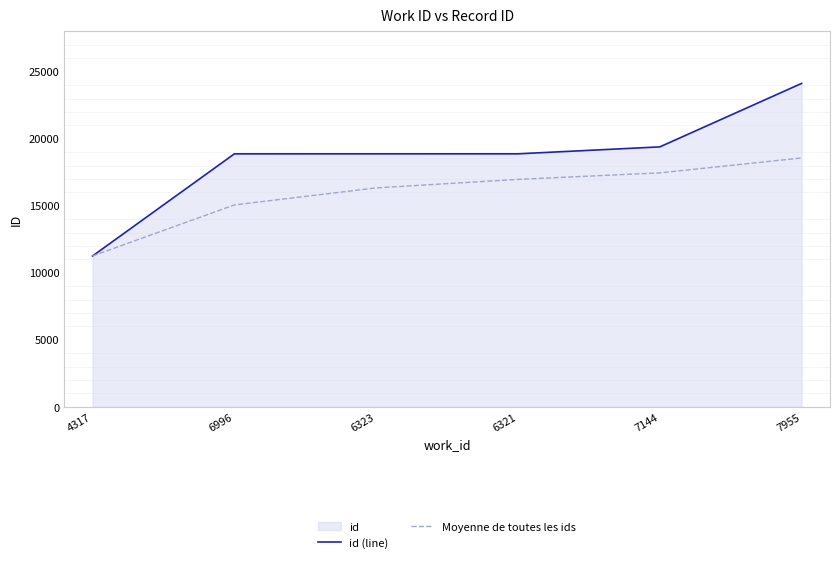

How many lines are shown in the chart?

2